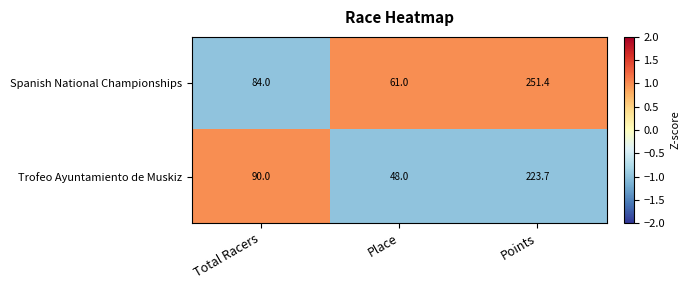

Between Total Racers and Place, which series saw the biggest shift?

Trofeo Ayuntamiento de Muskiz